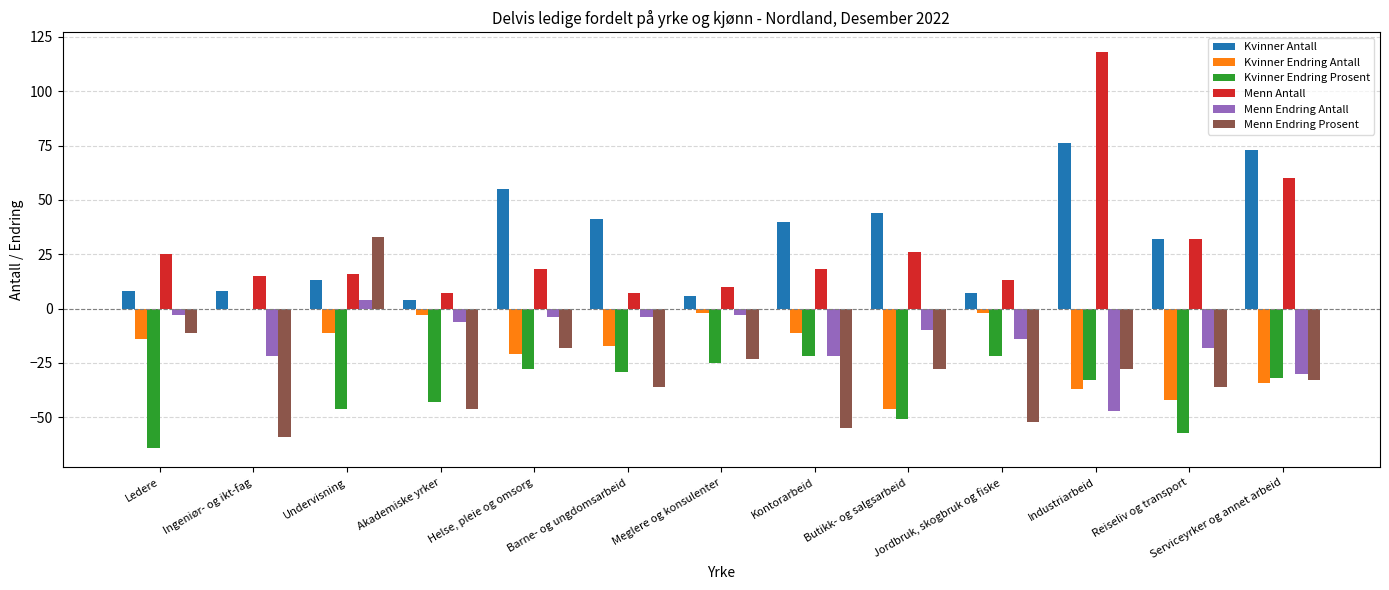

What is the average value of the Kvinner Antall series?

31